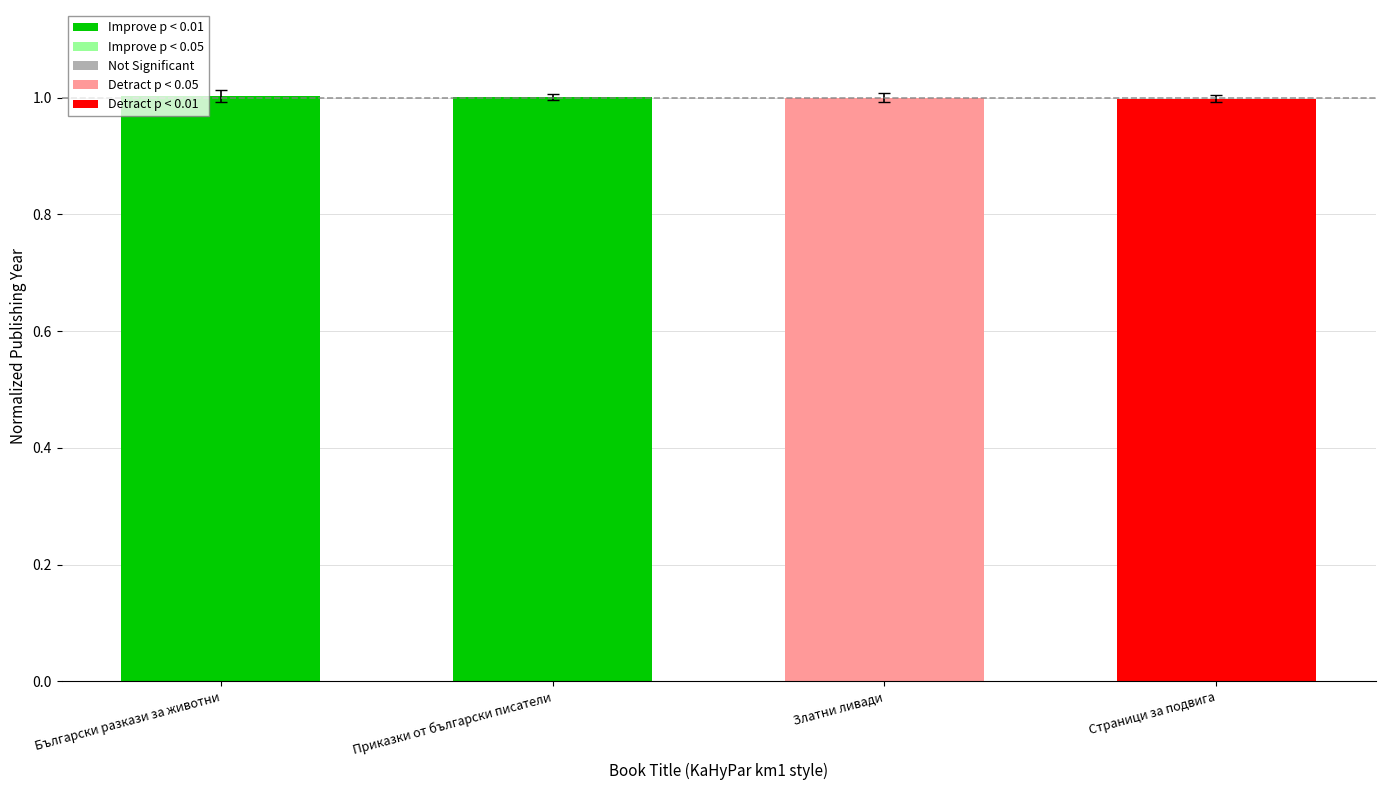

Reading left to right, extract all data points from this chart.

Български разкази за животни=1.0	Приказки от български писатели=1.0	Златни ливади=1.0	Страници за подвига=1.0